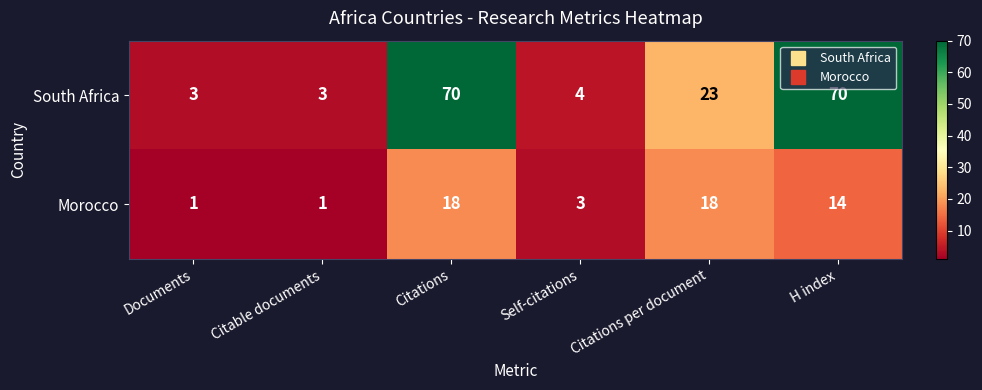

What is the maximum value for Morocco?

18